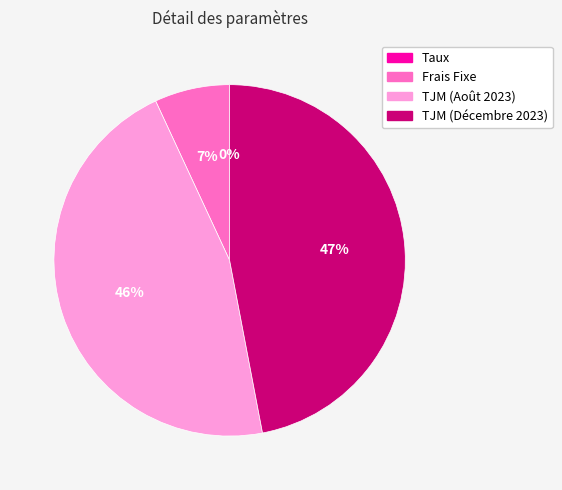

Between TJM (Décembre 2023) and TJM (Août 2023), which is larger?

TJM (Décembre 2023)